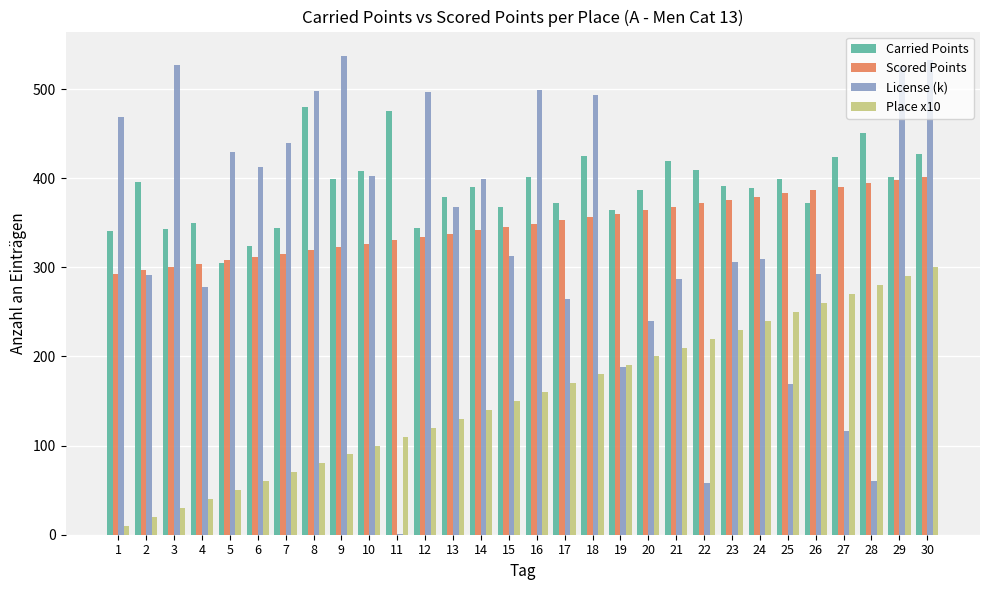

What is the sum of all Place x10 values?

4650.0